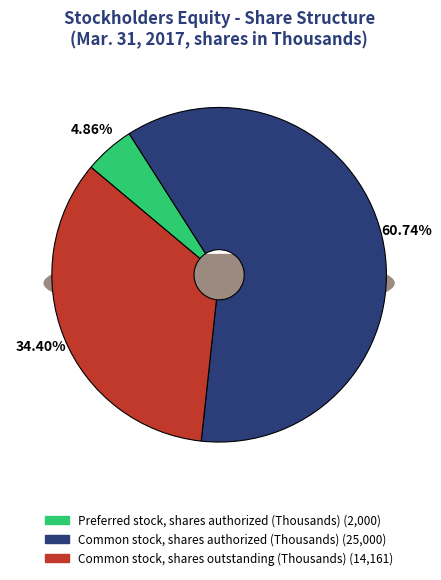

Between Common stock, shares outstanding (Thousands) and Preferred stock, shares authorized (Thousands), which is larger?

Common stock, shares outstanding (Thousands)